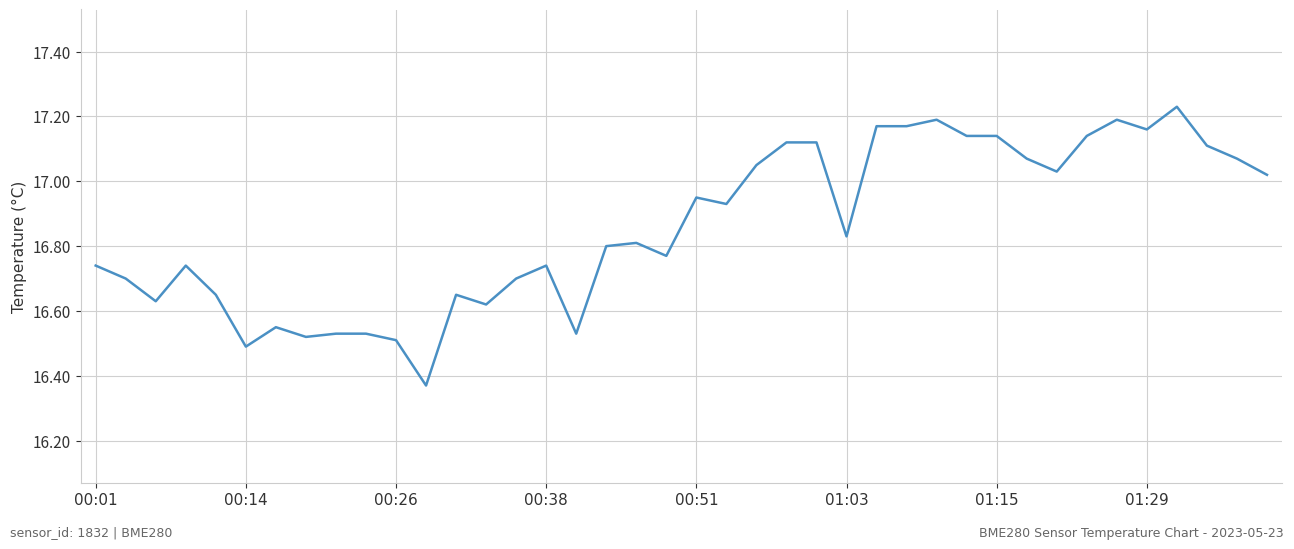

What is the difference between the maximum and minimum values?

0.9